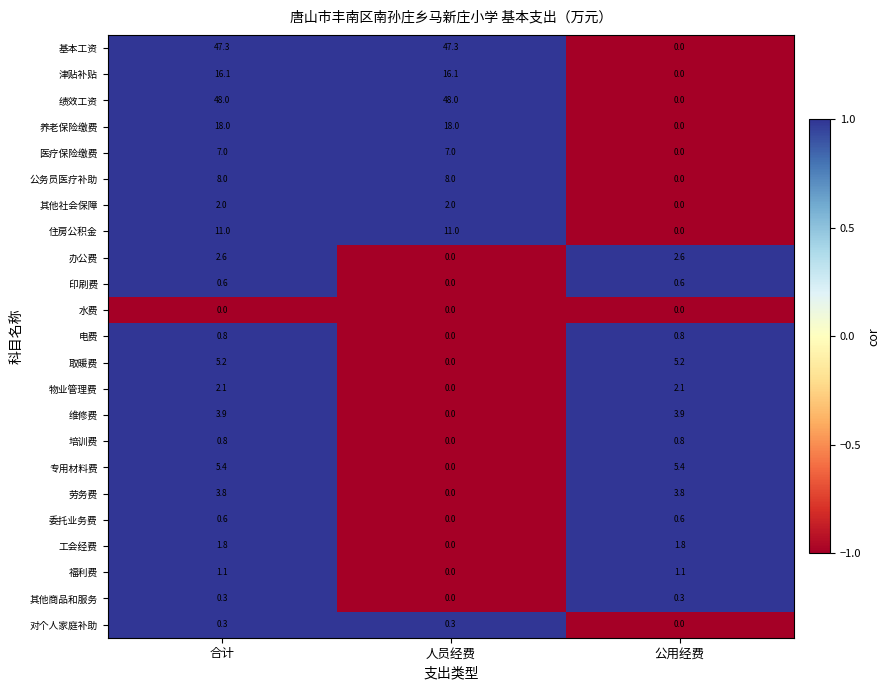

The 绩效工资 series shows 85.9 at 合计. True or false?

False